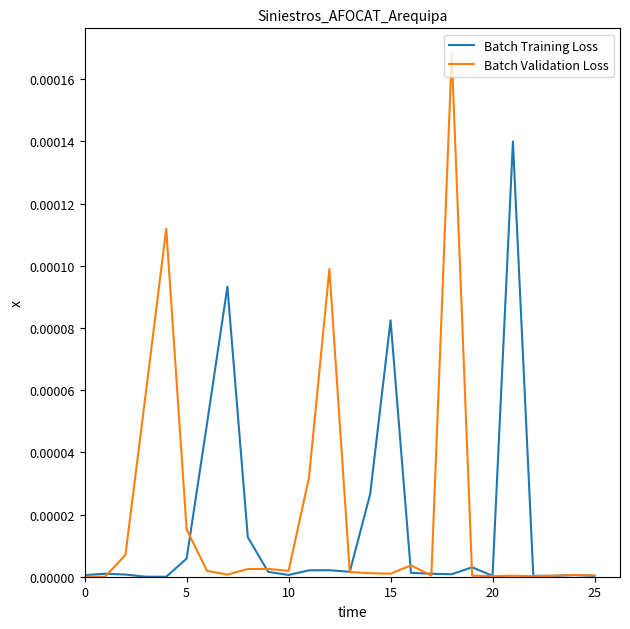

What are all the series names shown in the legend?

Batch Training Loss, Batch Validation Loss